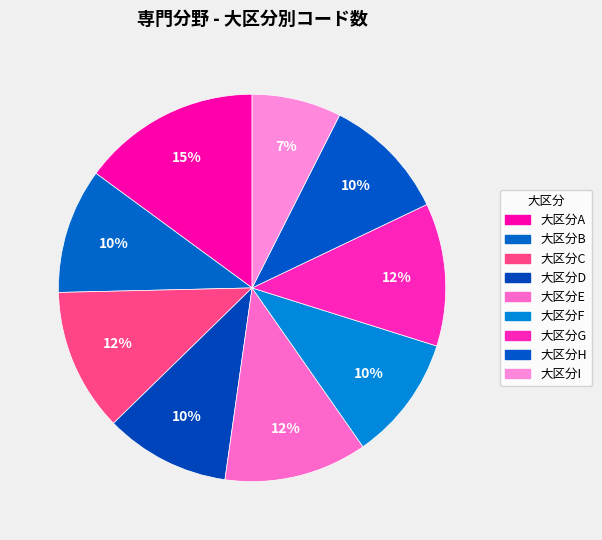

Count the number of slices in the pie.

9